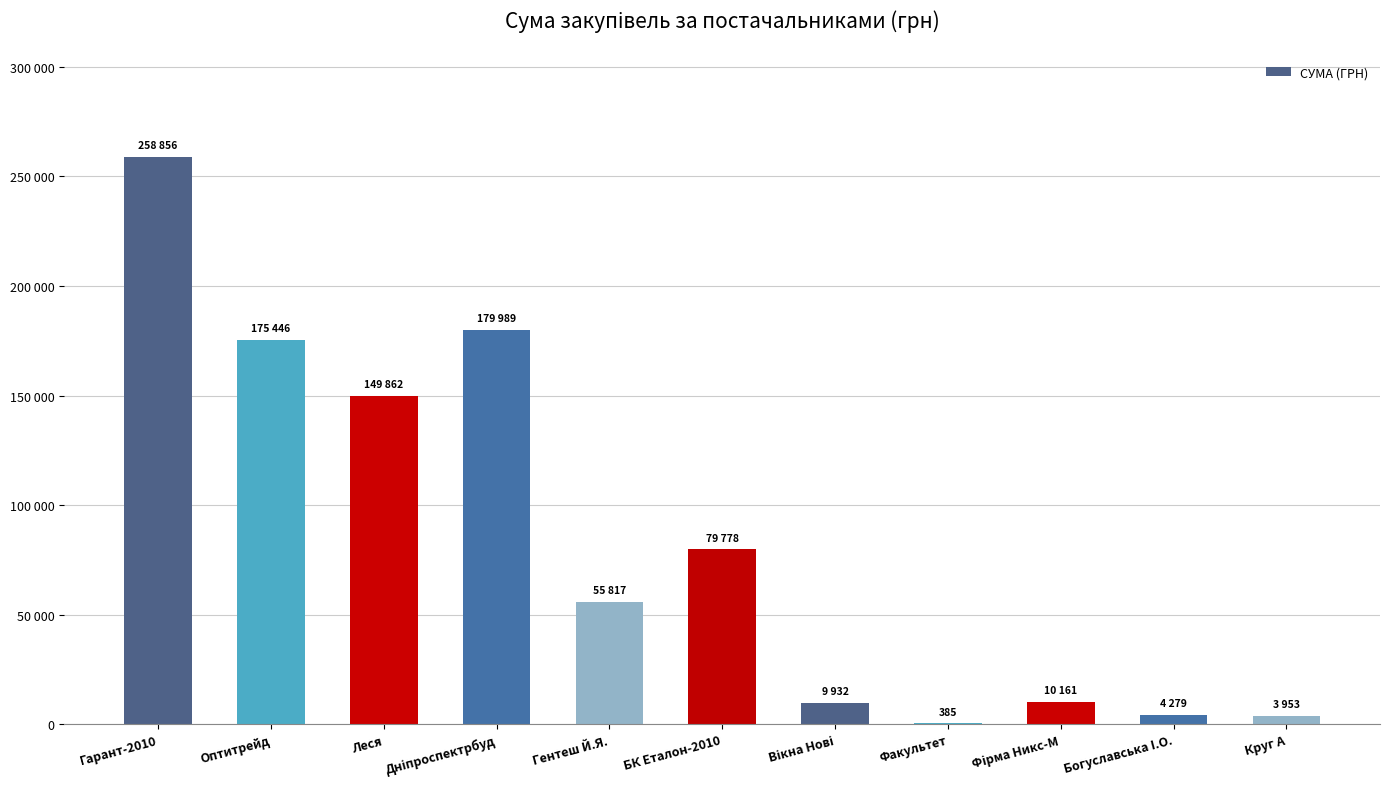

Which has a higher value, Вікна Нові or Оптитрейд?

Оптитрейд